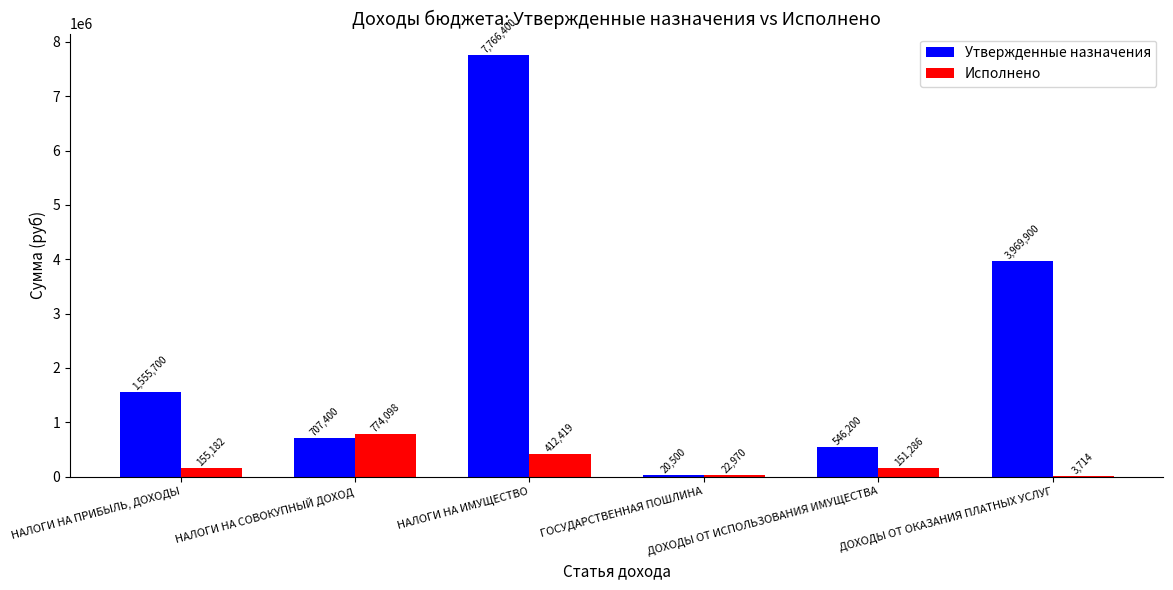

Which category has the highest value in the Исполнено series?

НАЛОГИ НА СОВОКУПНЫЙ ДОХОД